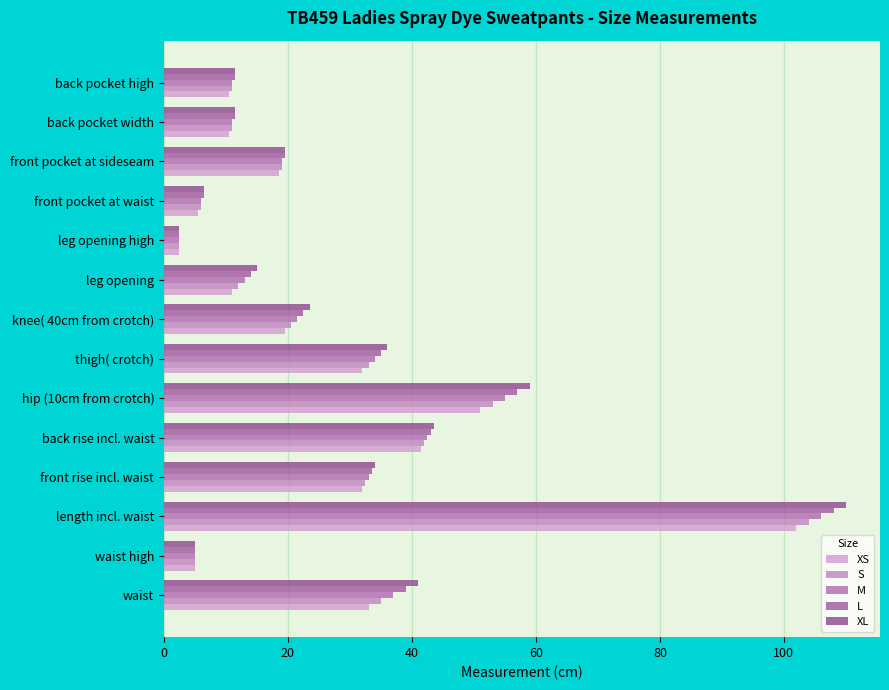

What is the maximum value for M?

106.0